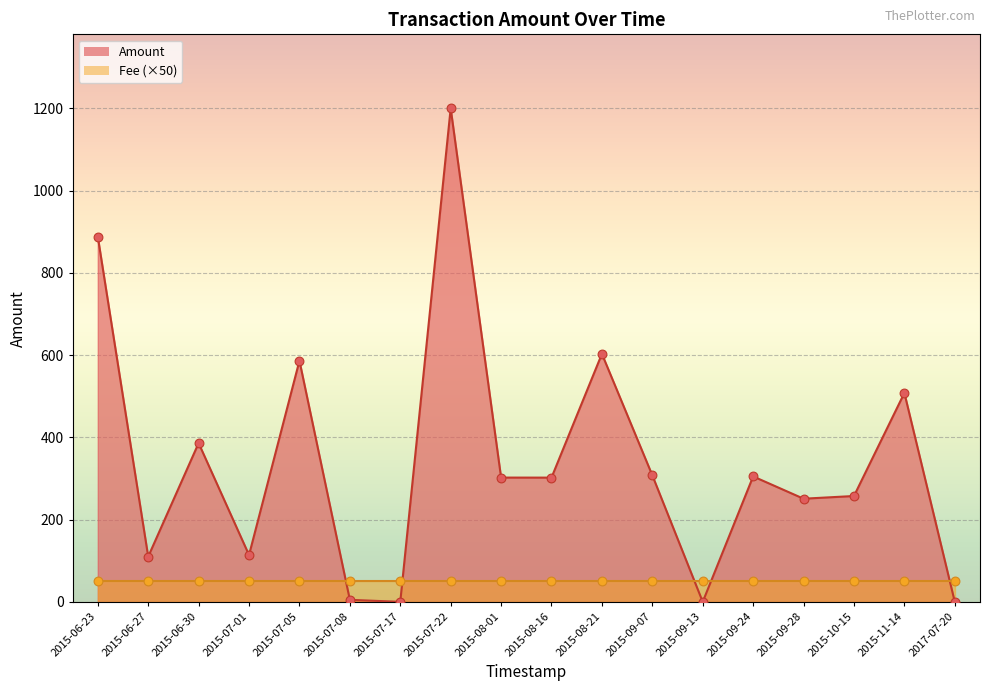

Which series has the largest Y range (max minus min)?

Amount